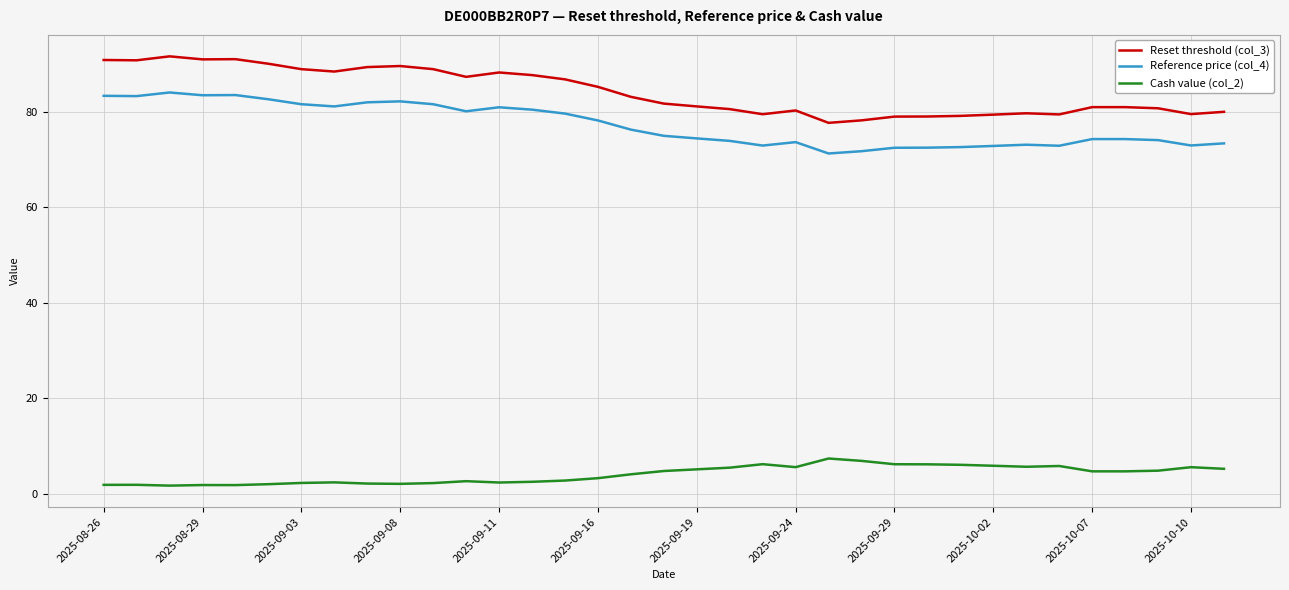

True or false: Cash value (col_2) and Reset threshold (col_3) intersect in this chart.

False